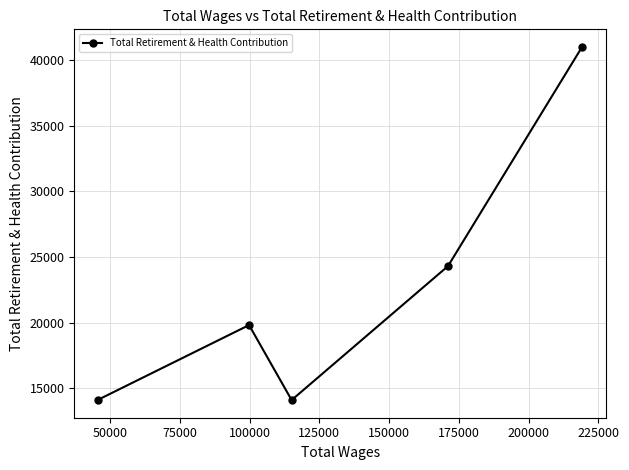

What is the sum of all values?

113350